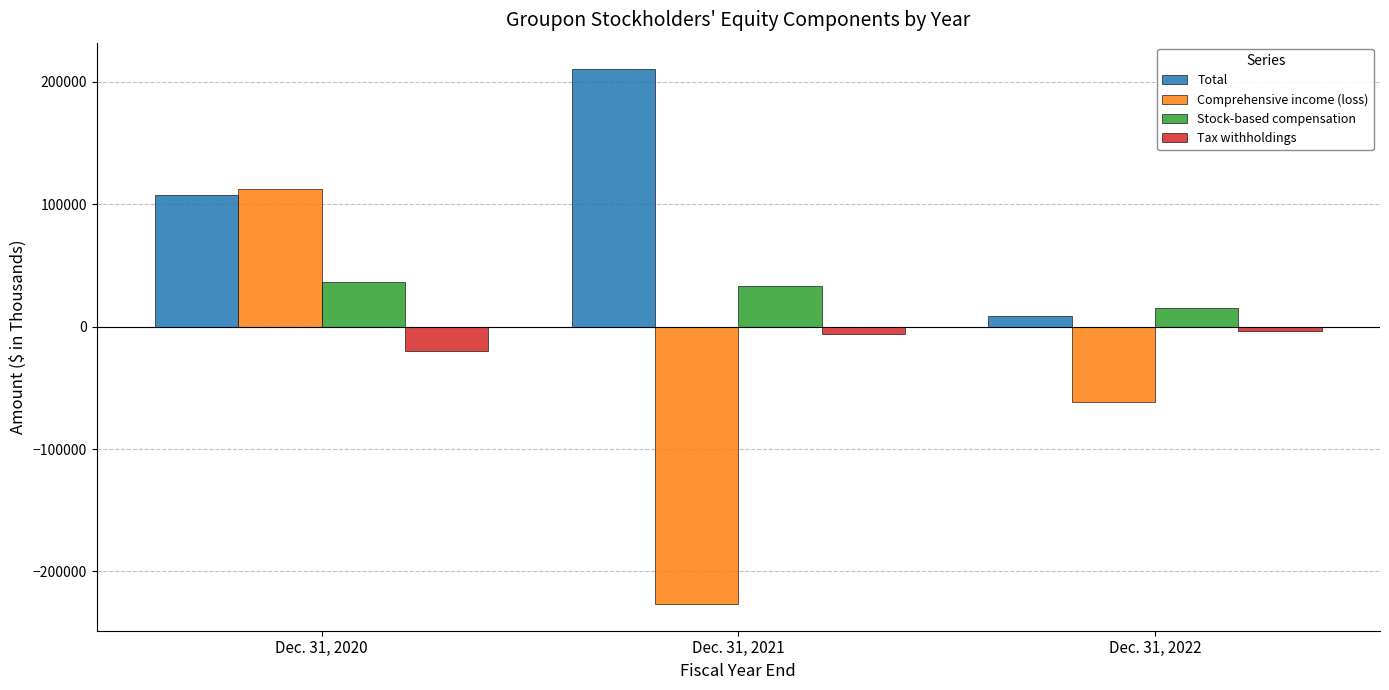

What is the average value of the Tax withholdings series?

-9733